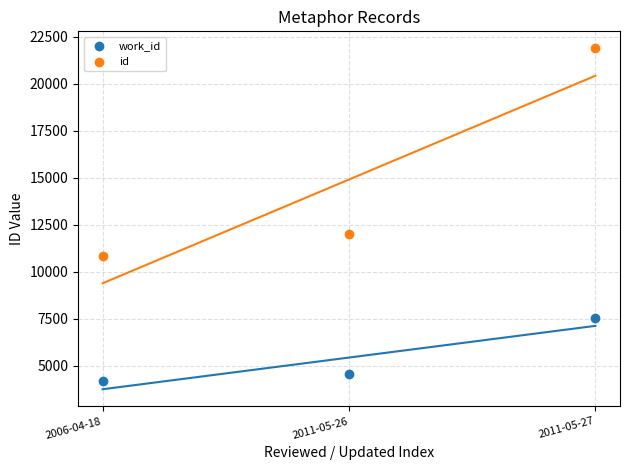

Across all series, what Y value is closest to 13034?

11993